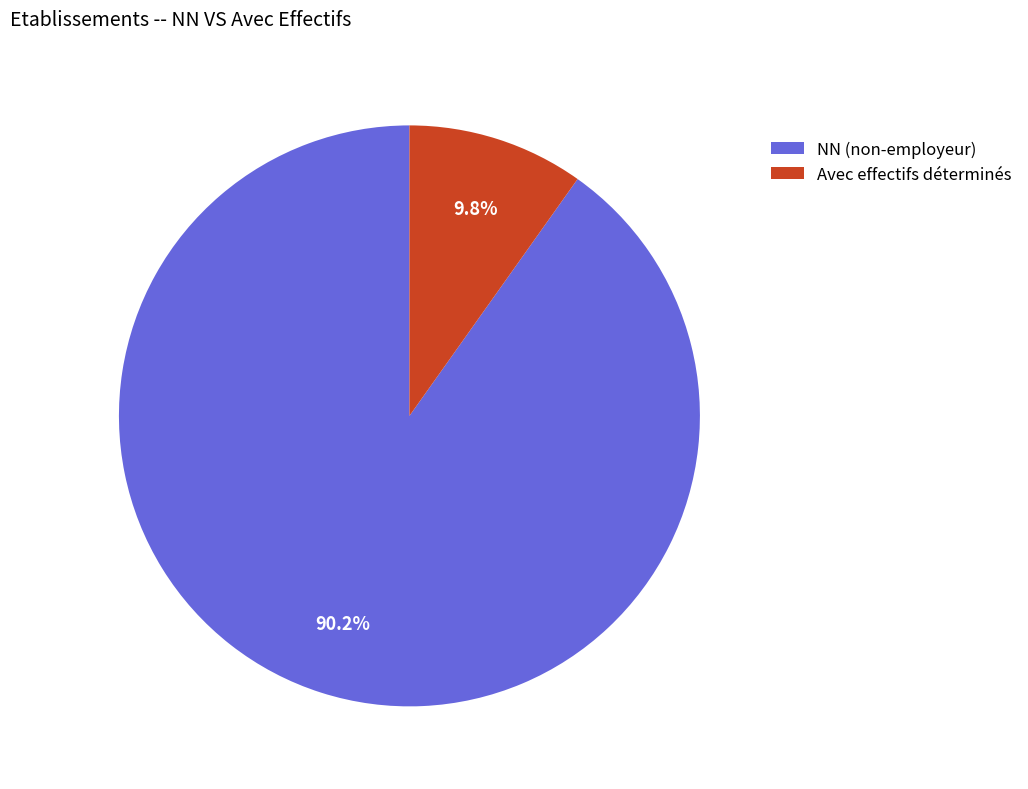

Does any single category account for the majority?

Yes